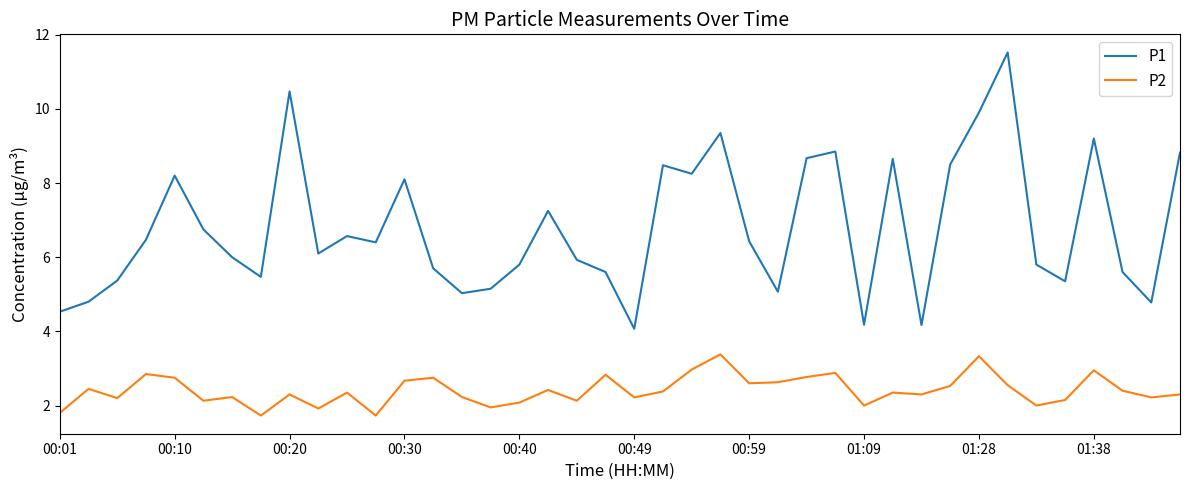

Rank the series by their maximum value, from lowest to highest.

P2, P1